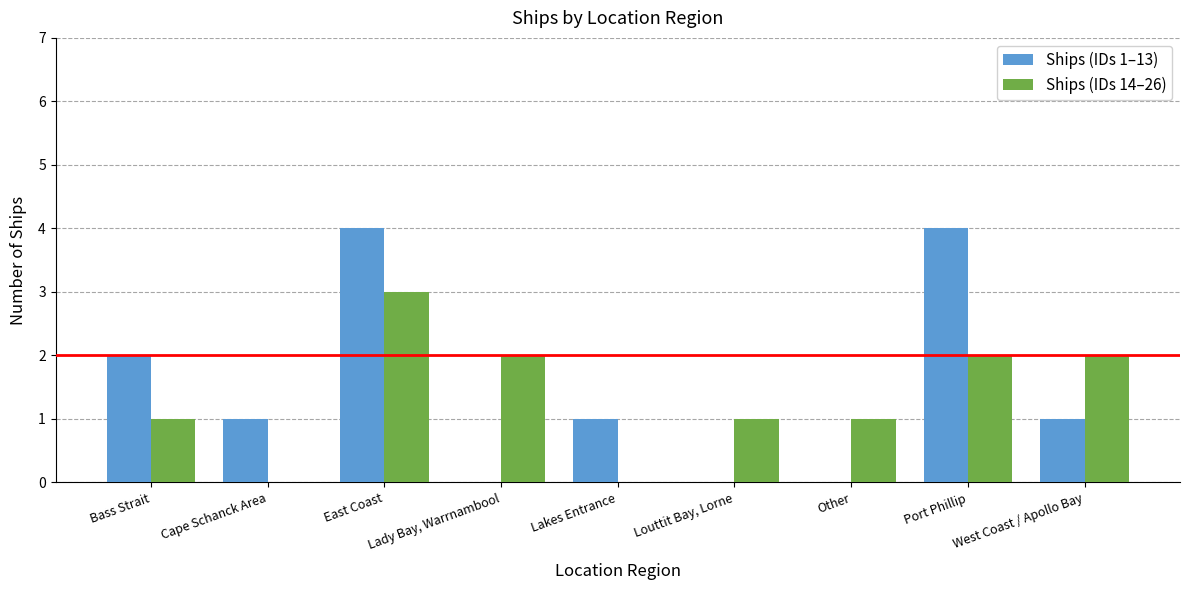

Reading left to right, what are all the values shown in this chart?

Ships (IDs 1–13): 2	1	4	0	1	0	0	4	1
Ships (IDs 14–26): 1	0	3	2	0	1	1	2	2